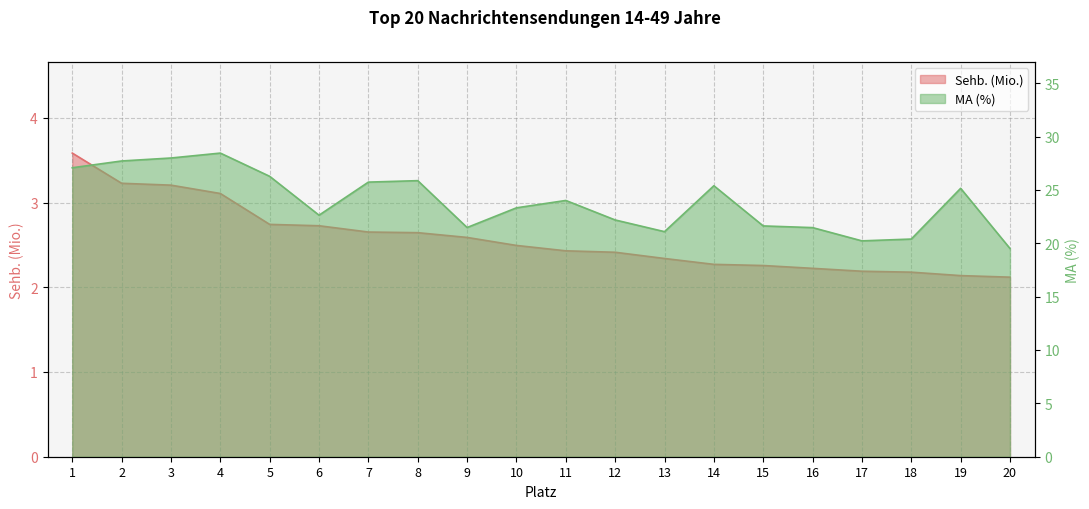

At which category is the sum across all series the highest?

4